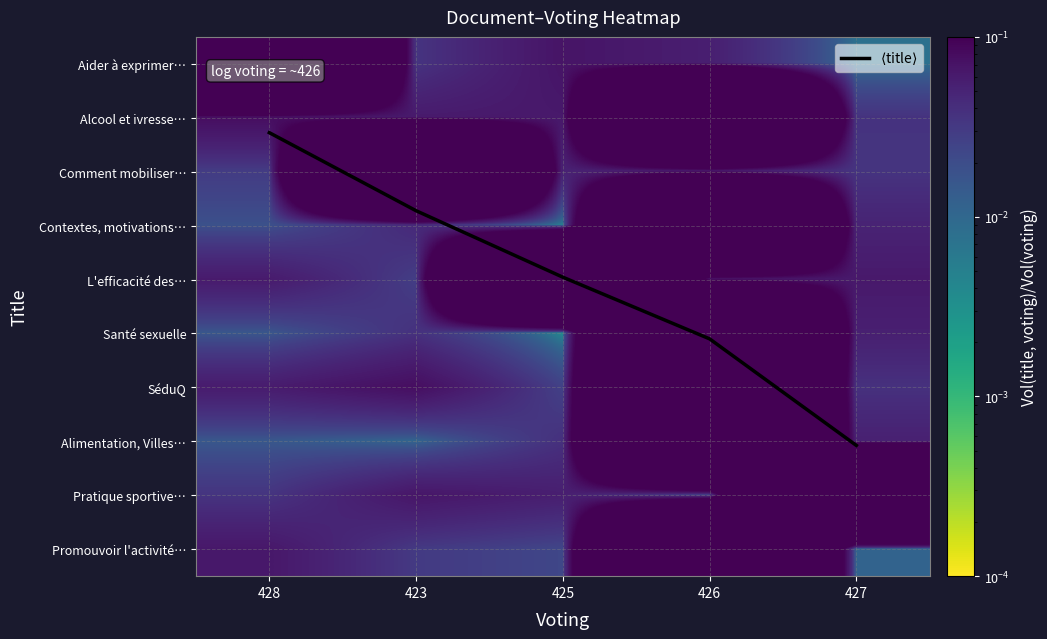

Between 428 and 423, which series saw the biggest shift?

$\langle$title$\rangle$